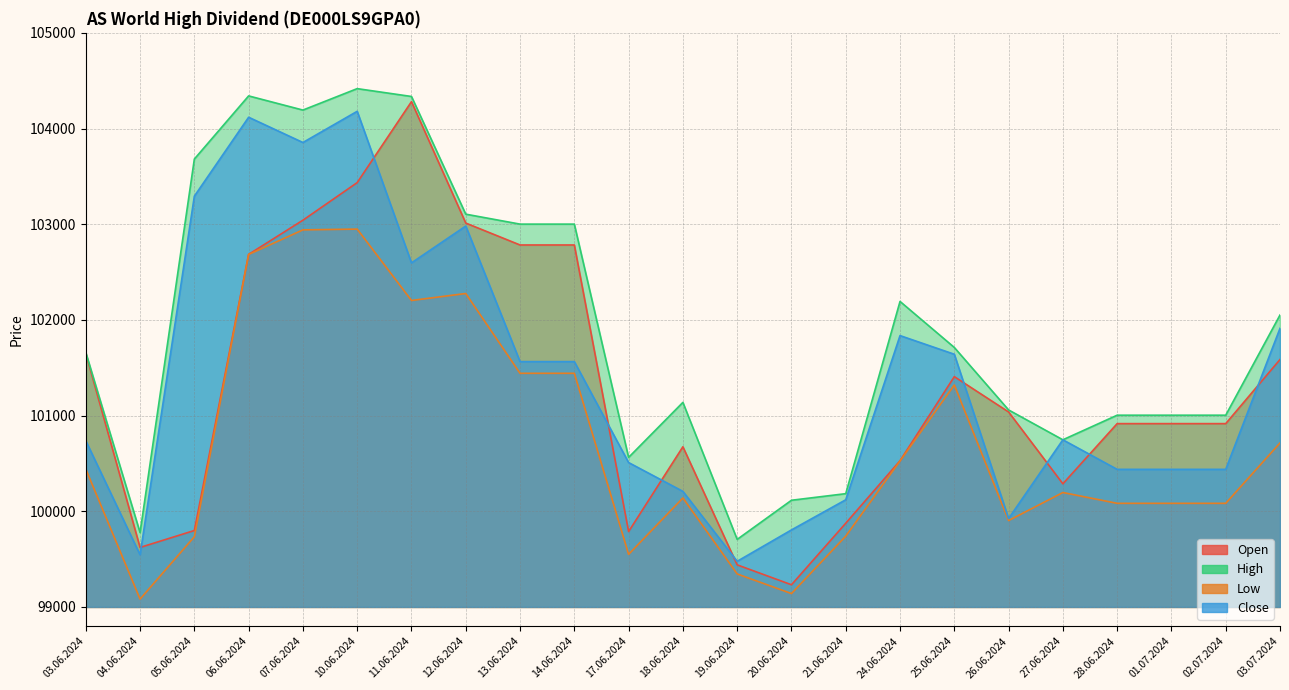

What value does the Low series have at 28.06.2024?

100083